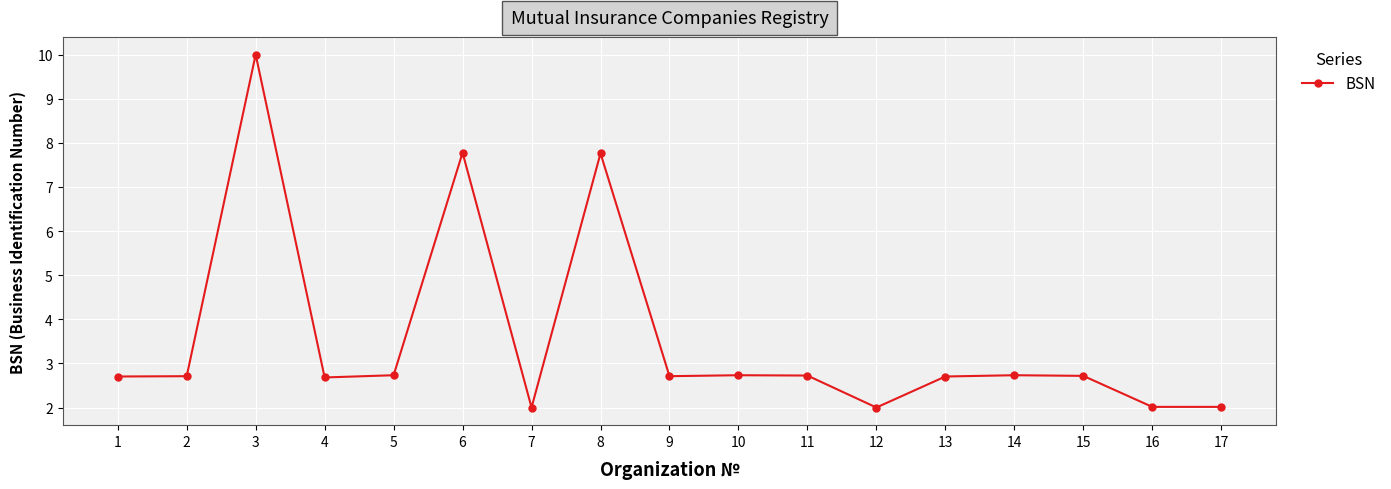

What is the value of the 2nd point from the left?

2.7